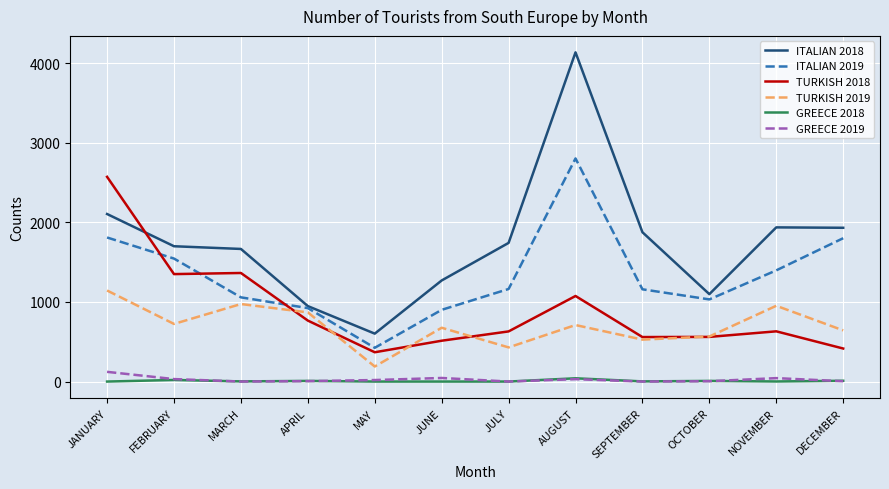

True or false: GREECE 2018 and ITALIAN 2018 cross at least once.

False